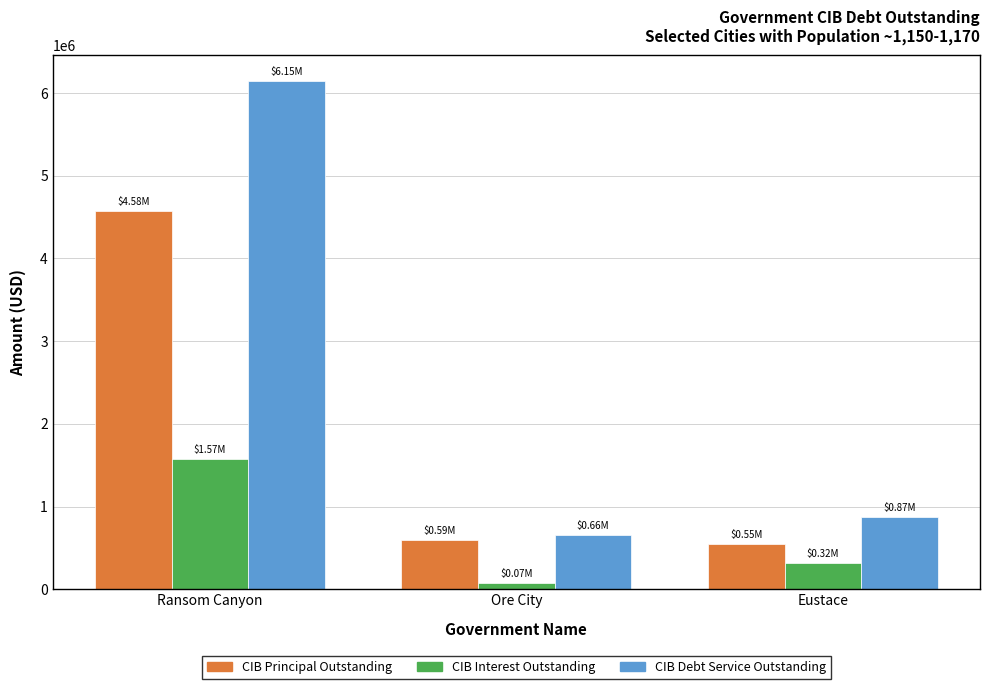

Which category has the highest value across all series?

Ransom Canyon